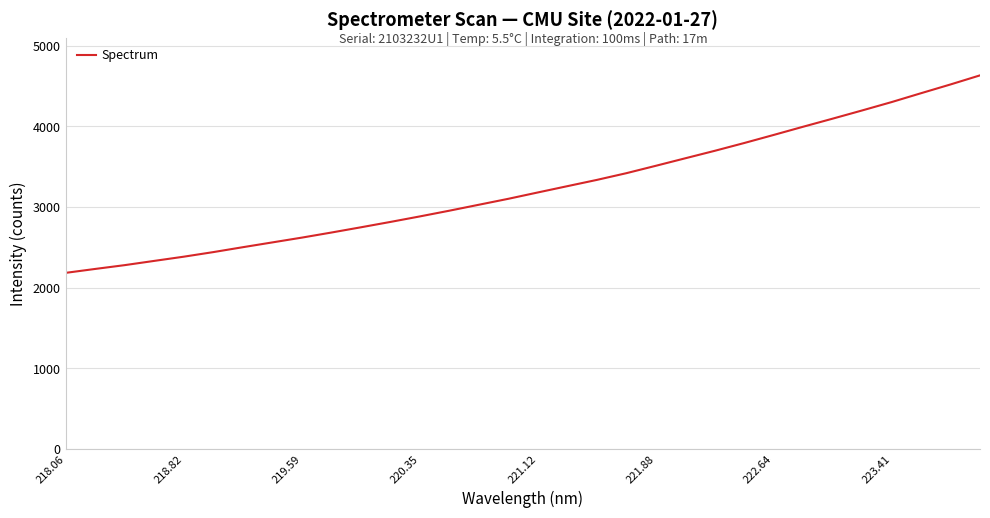

What is the greatest value displayed?

4633.5